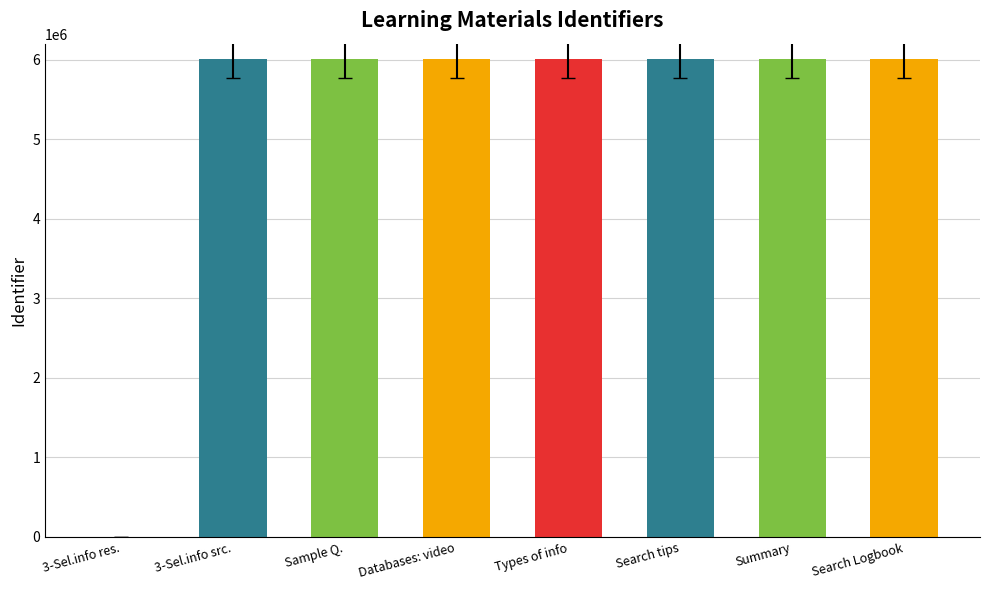

What is the change in value from Sample Q. to Databases: video?

+2